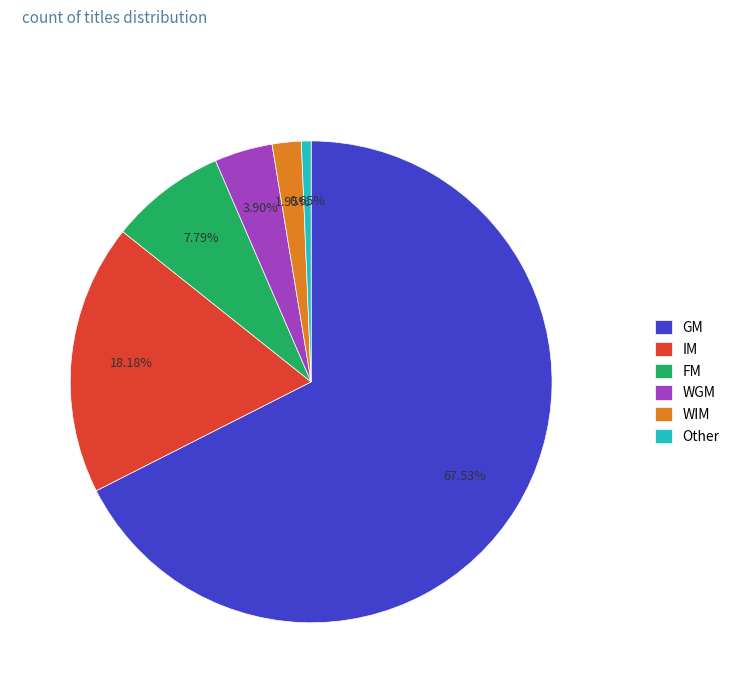

Approximately how many times larger is the value at Other compared to WIM?

0.3